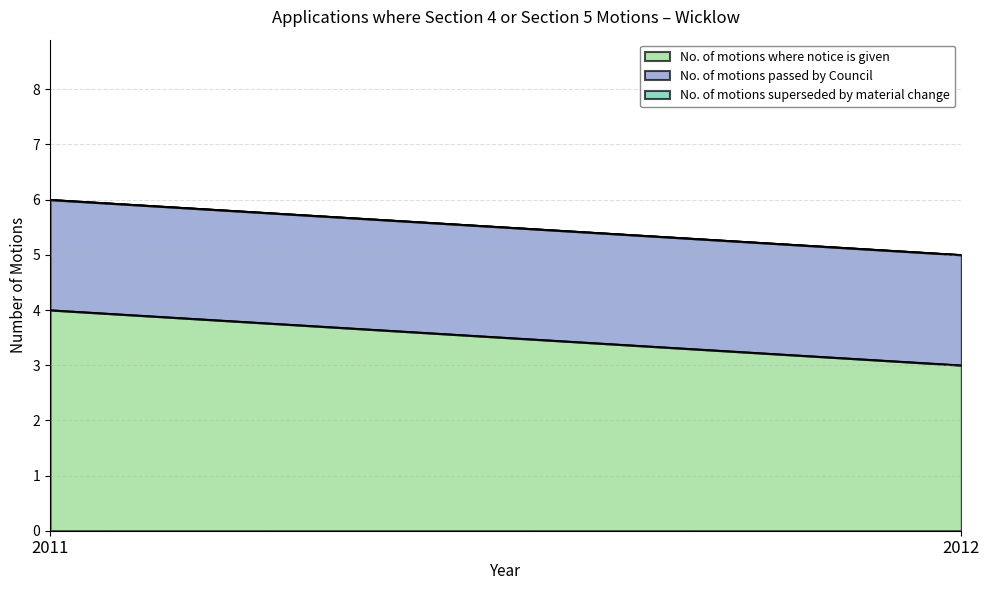

At how many categories does at least one series exceed 3?

1